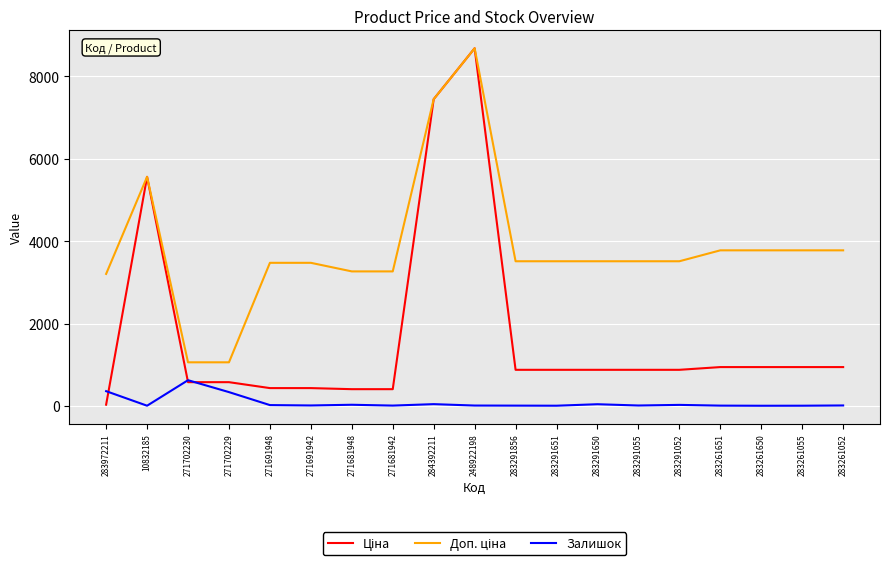

At which category is the sum across all series the highest?

248922198